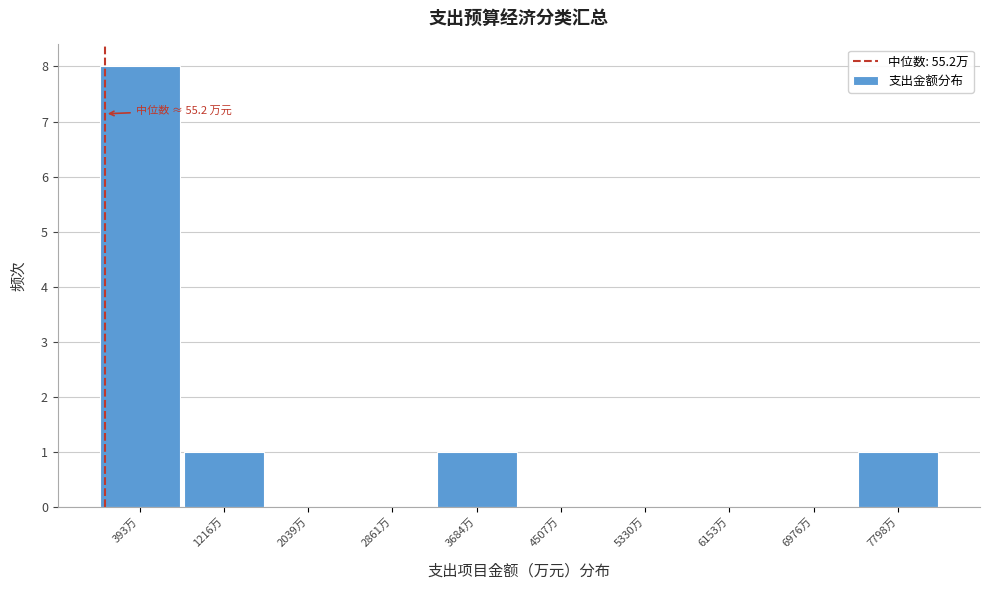

Which range on the x-axis has the tallest bar?

0 to 800